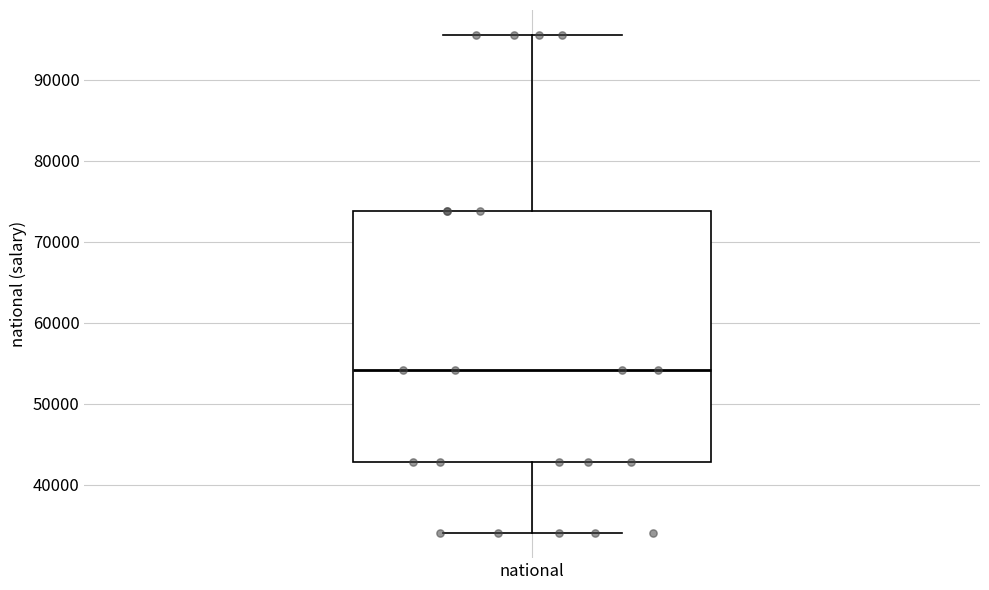

Read this box plot against the y-axis: the position of the median line, the range covered by the box, and the ends of both whiskers. The values are not printed on the chart, so give them approximately, as read against the axis.

median 54000, box 43000 to 74000, whiskers 34000 to 96000